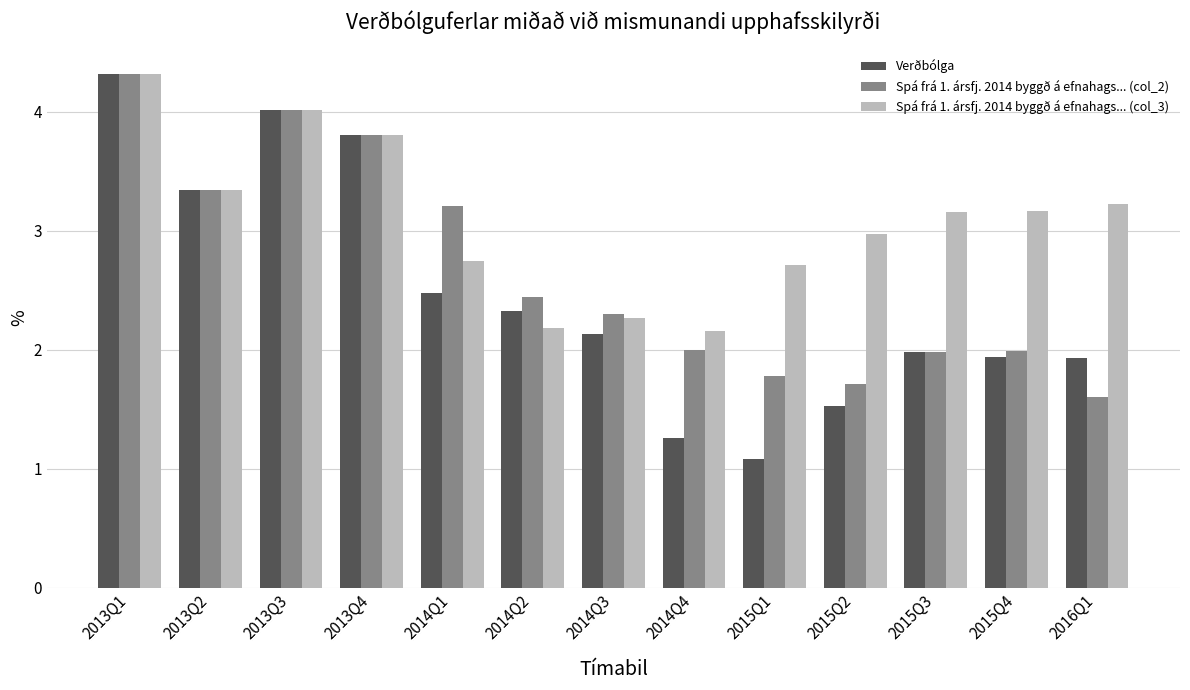

Does the chart contain stacked bars?

No